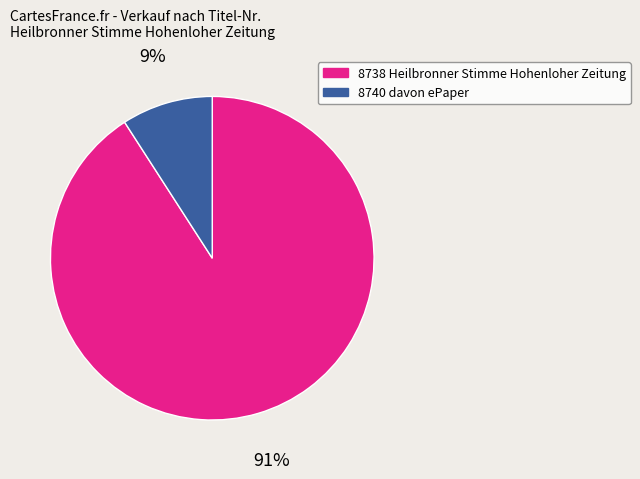

Is it true that 8740 is 9% of the pie?

True